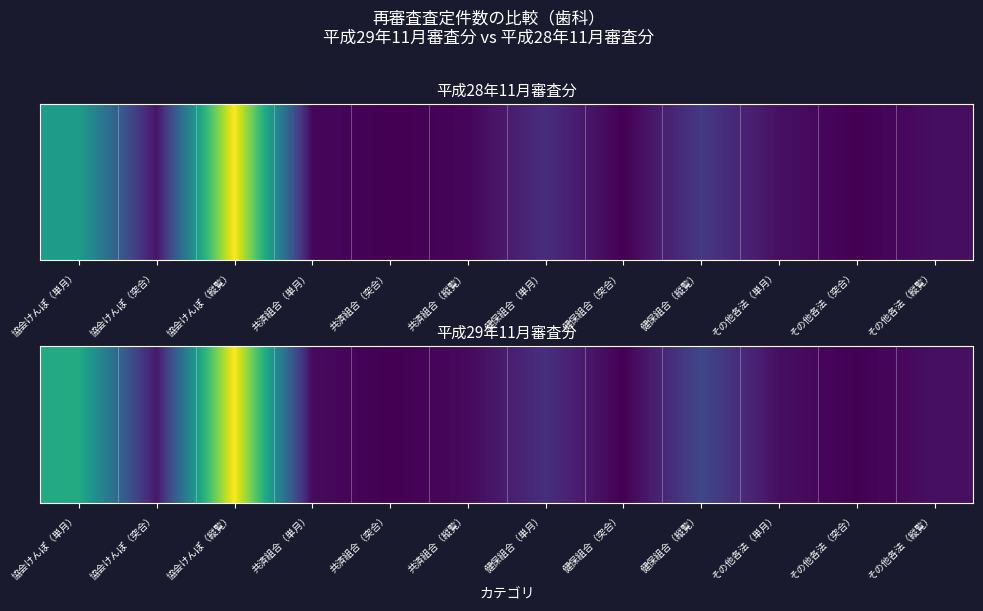

Rank the categories by value from lowest to highest.

共済組合（突合）, 健保組合（突合）, その他各法（突合）, 共済組合（縦覧）, 共済組合（単月）, その他各法（単月）, その他各法（縦覧）, 協会けんぽ（突合）, 健保組合（単月）, 健保組合（縦覧）, 協会けんぽ（単月）, 協会けんぽ（縦覧）